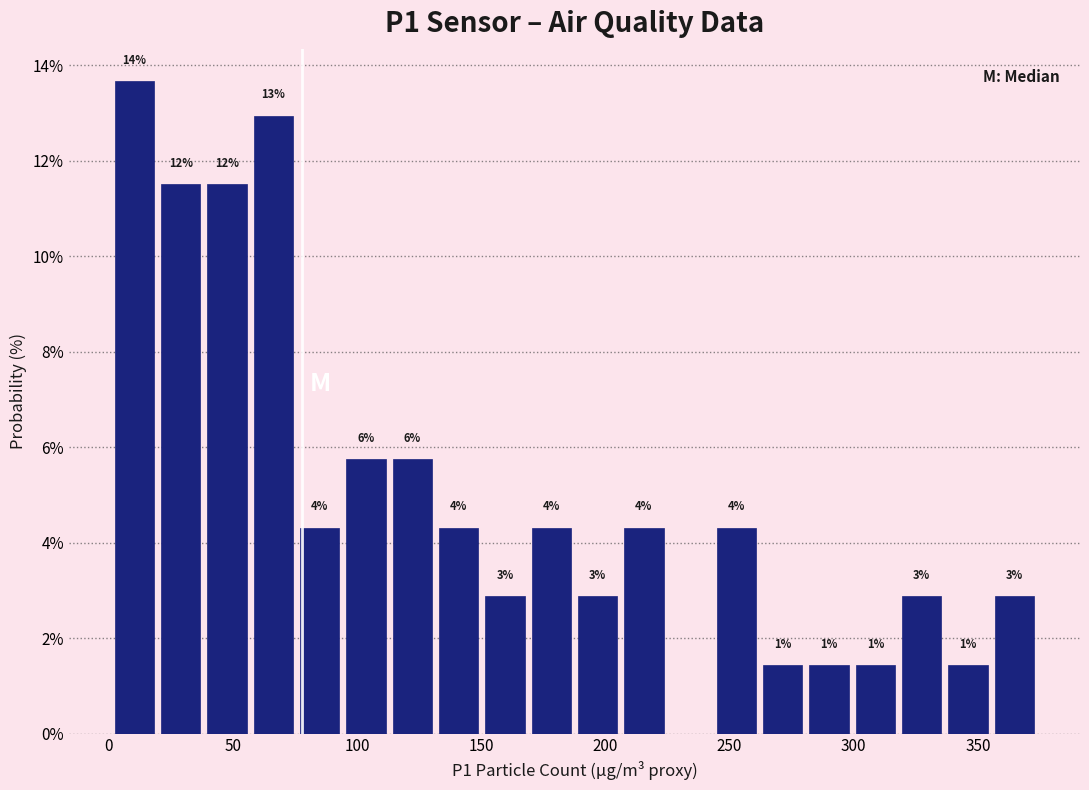

Read against the x-axis, roughly where is the centre of the tallest bar?

10